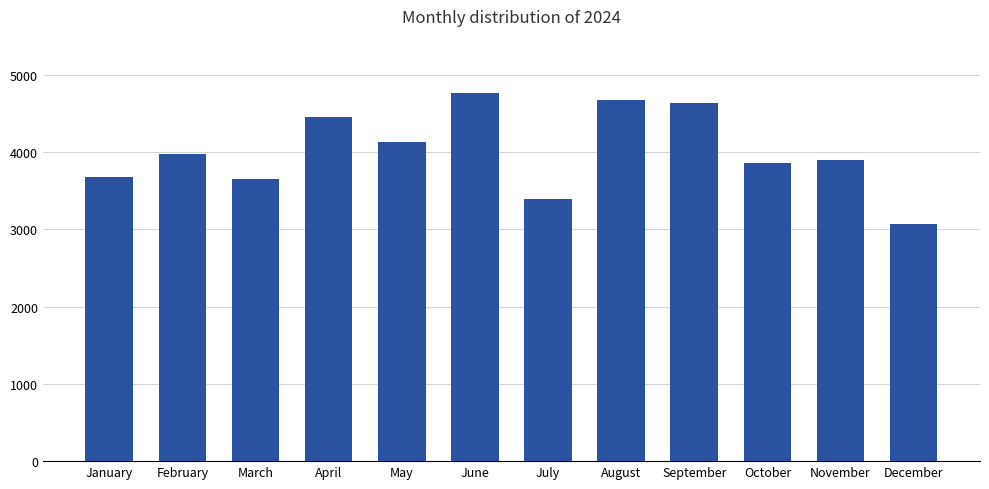

Does the chart contain stacked bars?

No